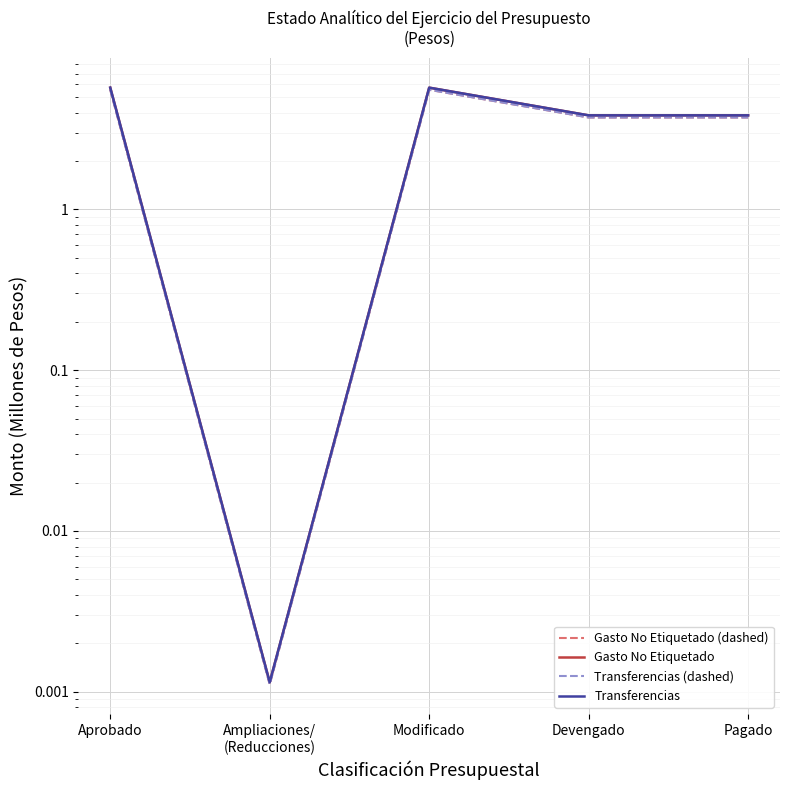

True or false: Transferencias (dashed) has a value of 5.5 at Aprobado.

True